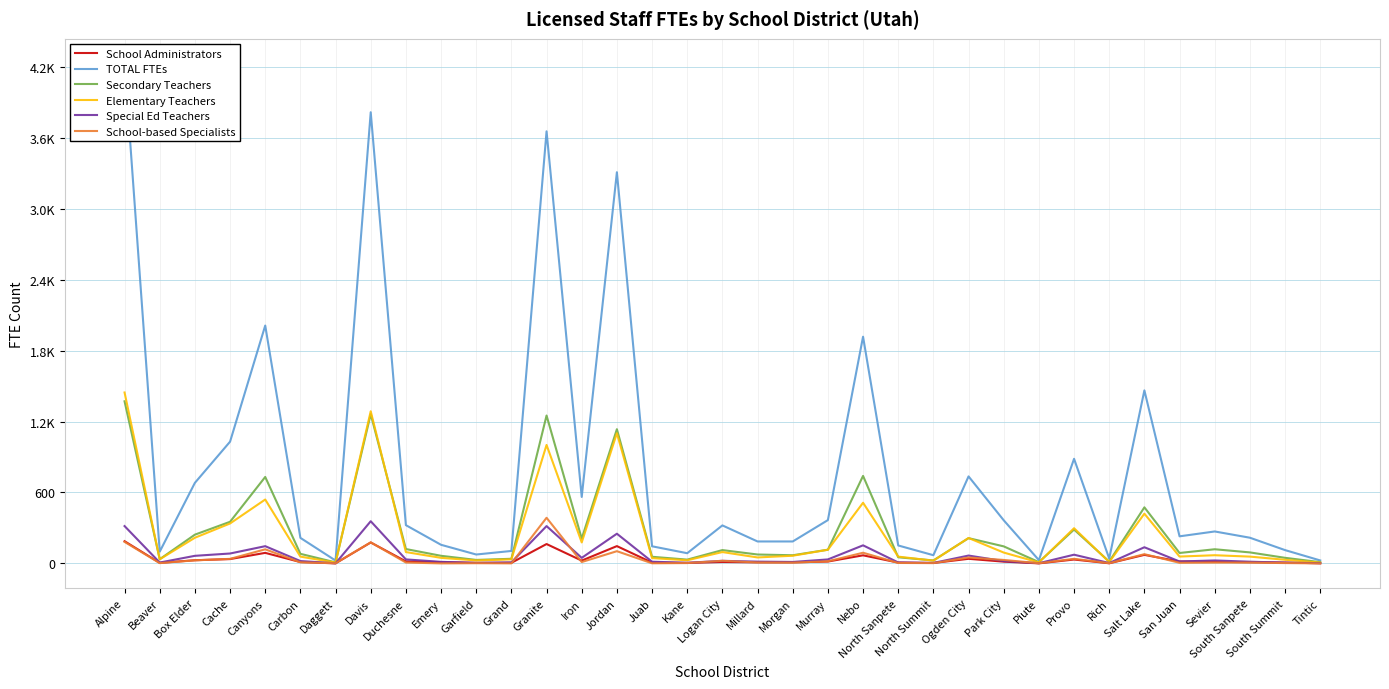

Which series has the largest range (max minus min)?

TOTAL FTEs